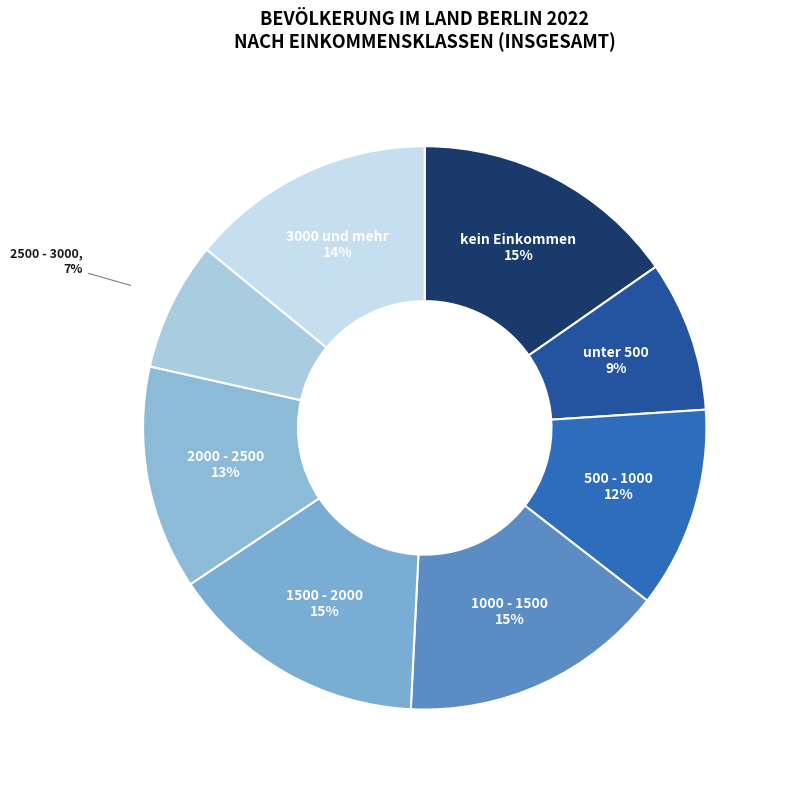

Does 500 - 1000 represent more than half of the total?

No